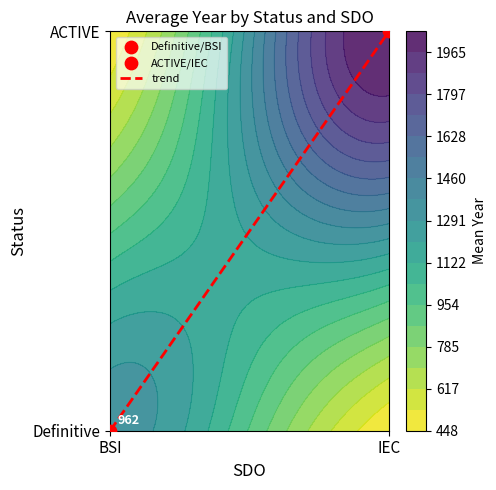

Between 1 and 4, which series saw the biggest shift?

BSI